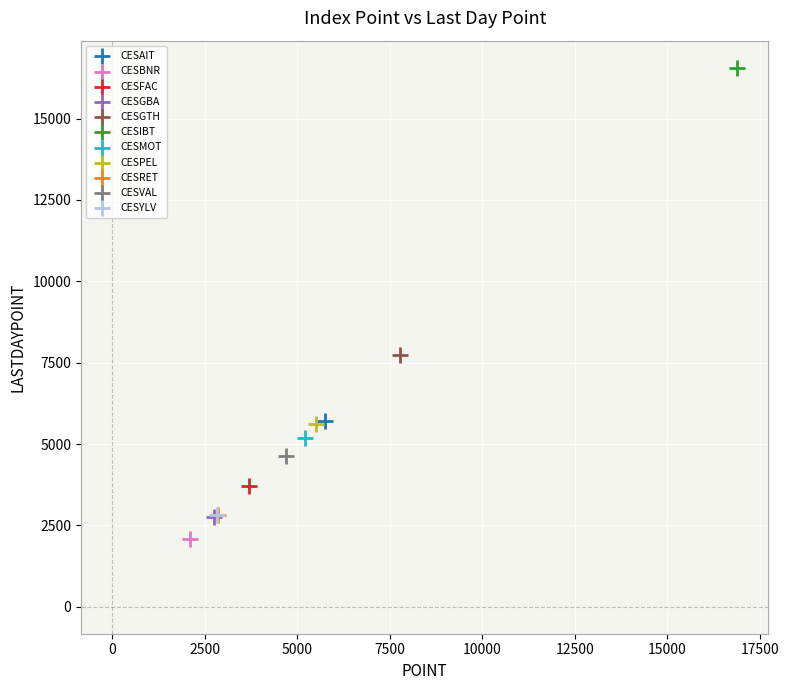

What are all the series names shown in the legend?

CESAIT, CESBNR, CESFAC, CESGBA, CESGTH, CESIBT, CESMOT, CESPEL, CESRET, CESVAL, CESYLV